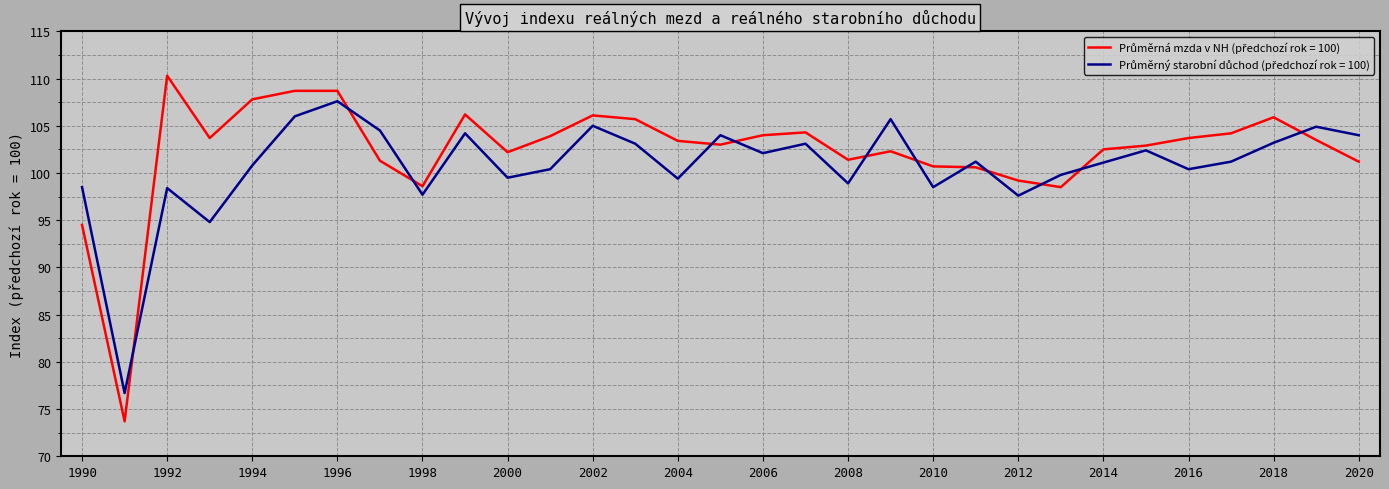

What is the maximum value shown in the chart?

110.3